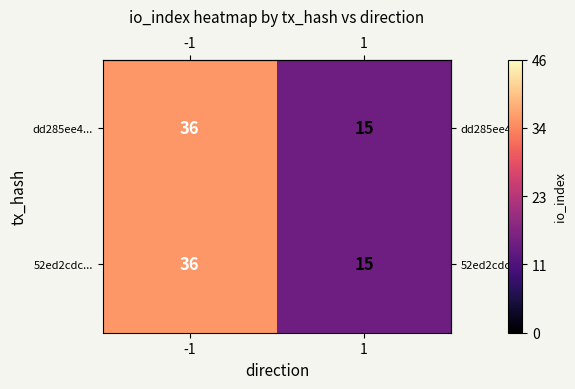

The 52ed2cdc... series shows 15 at 1. True or false?

True